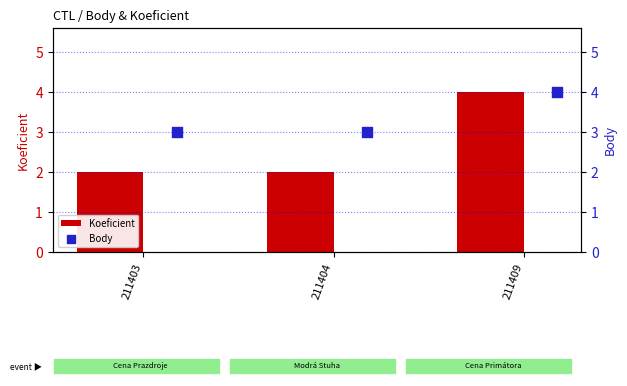

Which series contains the lowest Y value?

Koeficient